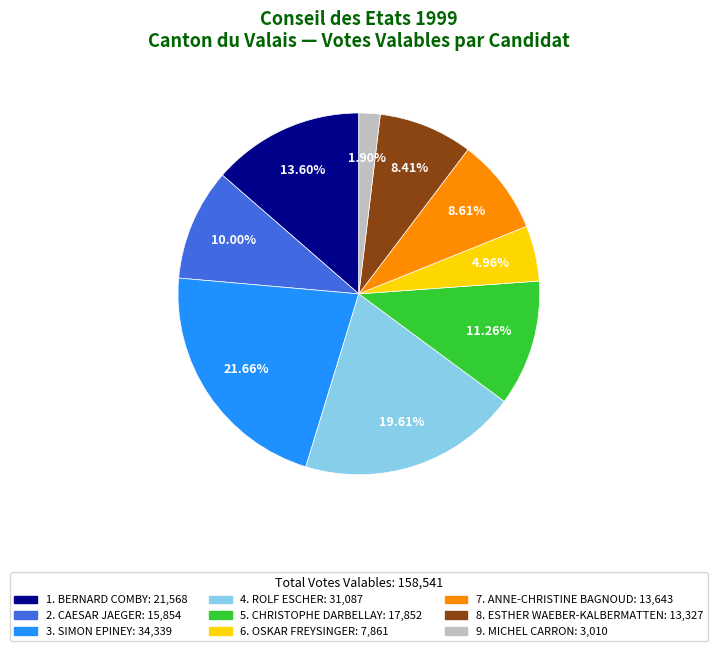

Count the number of slices in the pie.

9